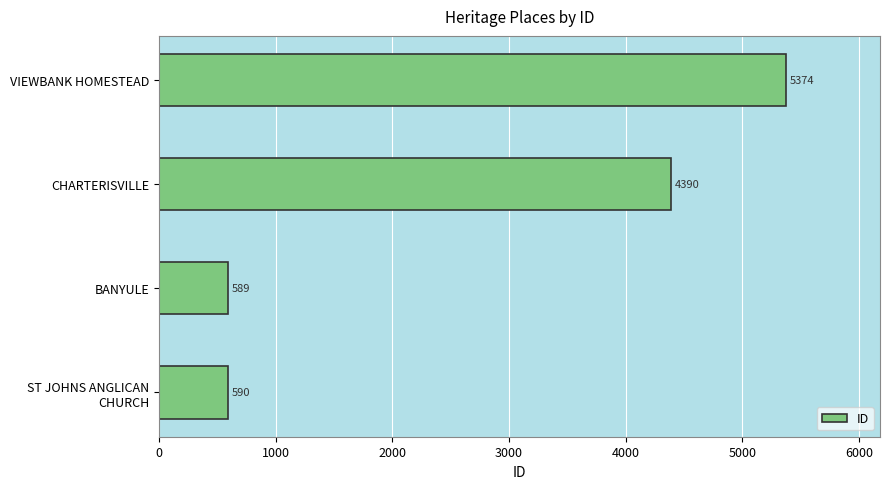

What is the sum of all values?

10943